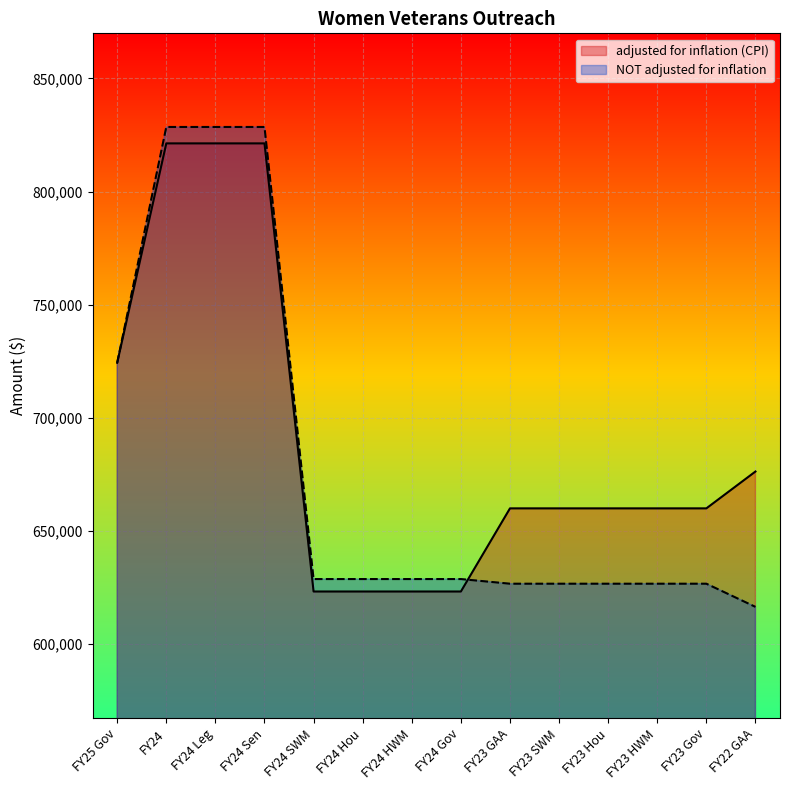

Reading left to right, what are all the values shown in this chart?

adjusted for inflation (CPI): FY25 Gov=724239	FY24=821285	FY24 Leg=821285	FY24 Sen=821285	FY24 SWM=623037	FY24 Hou=623037	FY24 HWM=623037	FY24 Gov=623037	FY23 GAA=659813	FY23 SWM=659813	FY23 Hou=659813	FY23 HWM=659813	FY23 Gov=659814	FY22 GAA=676117
NOT adjusted for inflation: FY25 Gov=724239	FY24=828545	FY24 Leg=828545	FY24 Sen=828545	FY24 SWM=628545	FY24 Hou=628545	FY24 HWM=628545	FY24 Gov=628545	FY23 GAA=626490	FY23 SWM=626490	FY23 Hou=626490	FY23 HWM=626490	FY23 Gov=626491	FY22 GAA=616243